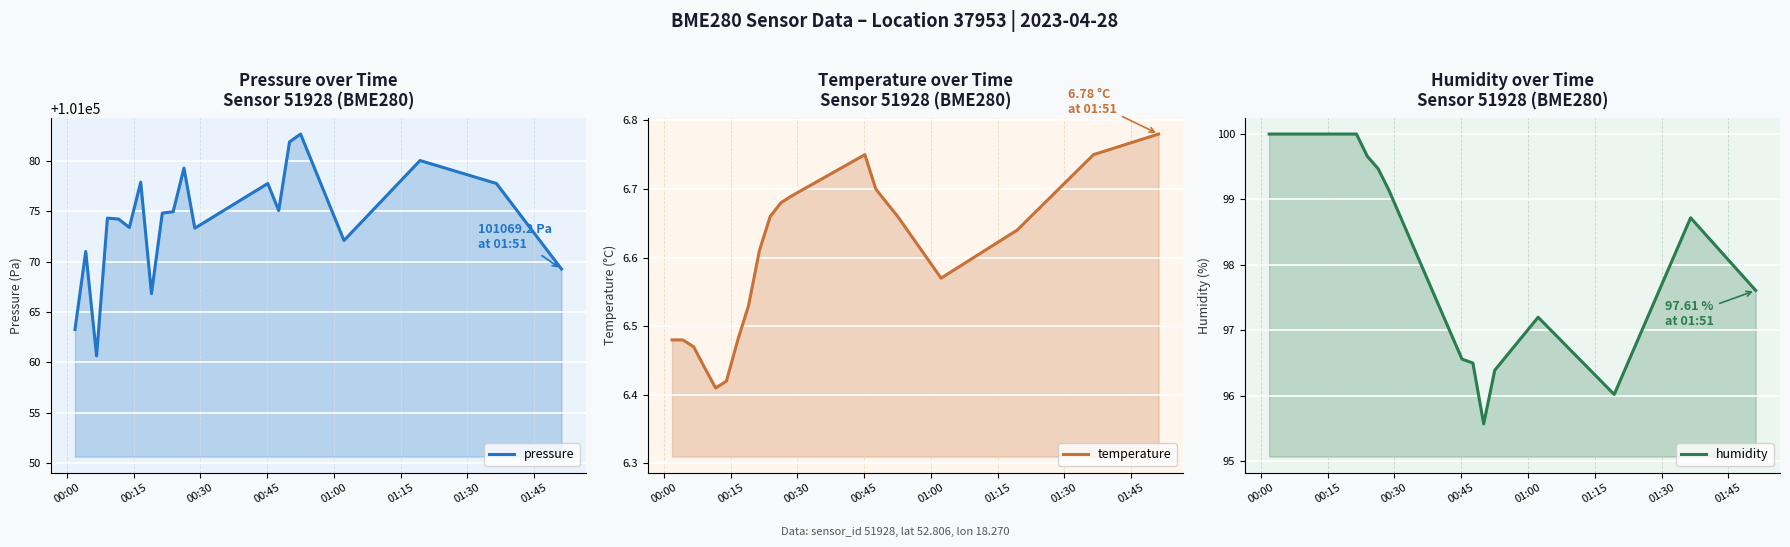

What are all the series names shown in the legend?

pressure, temperature, humidity